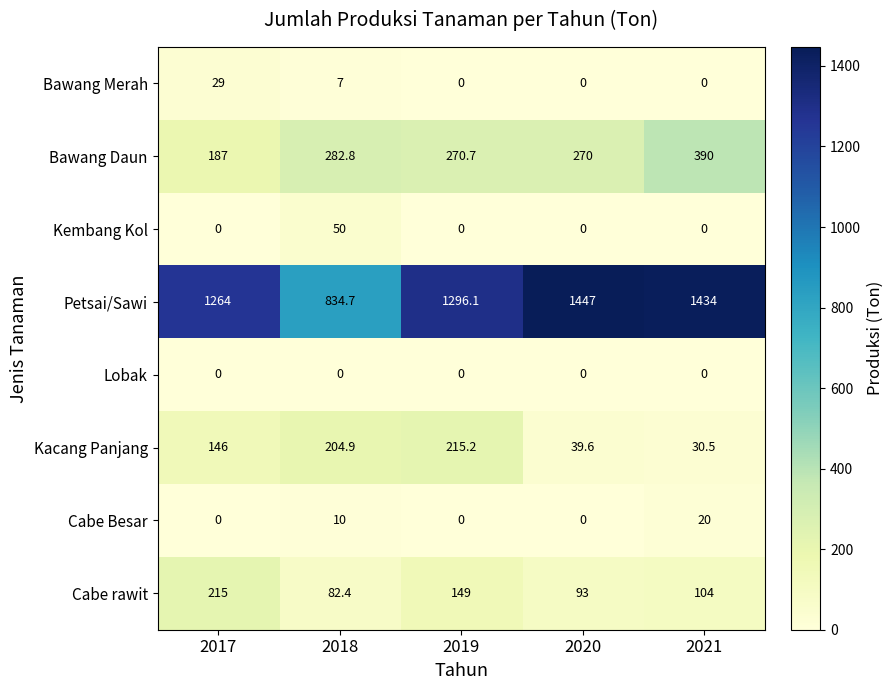

What is the total value across all series at 2018?

1471.8